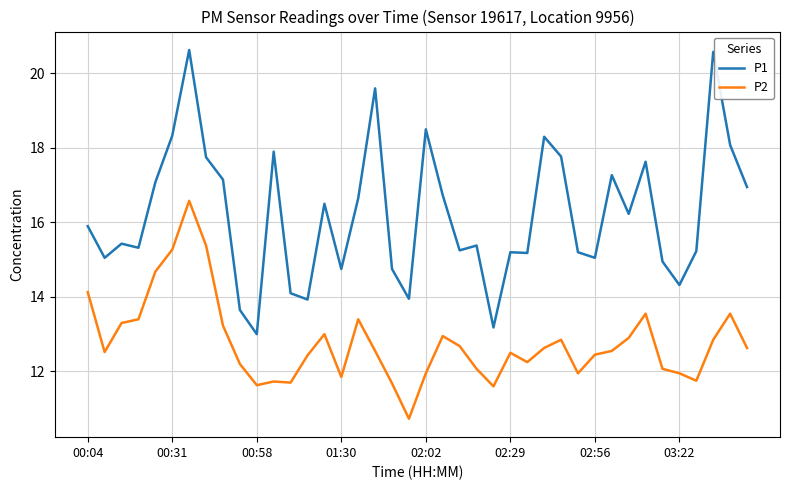

What is the difference between the maximum and minimum values in the P1 series?

7.6